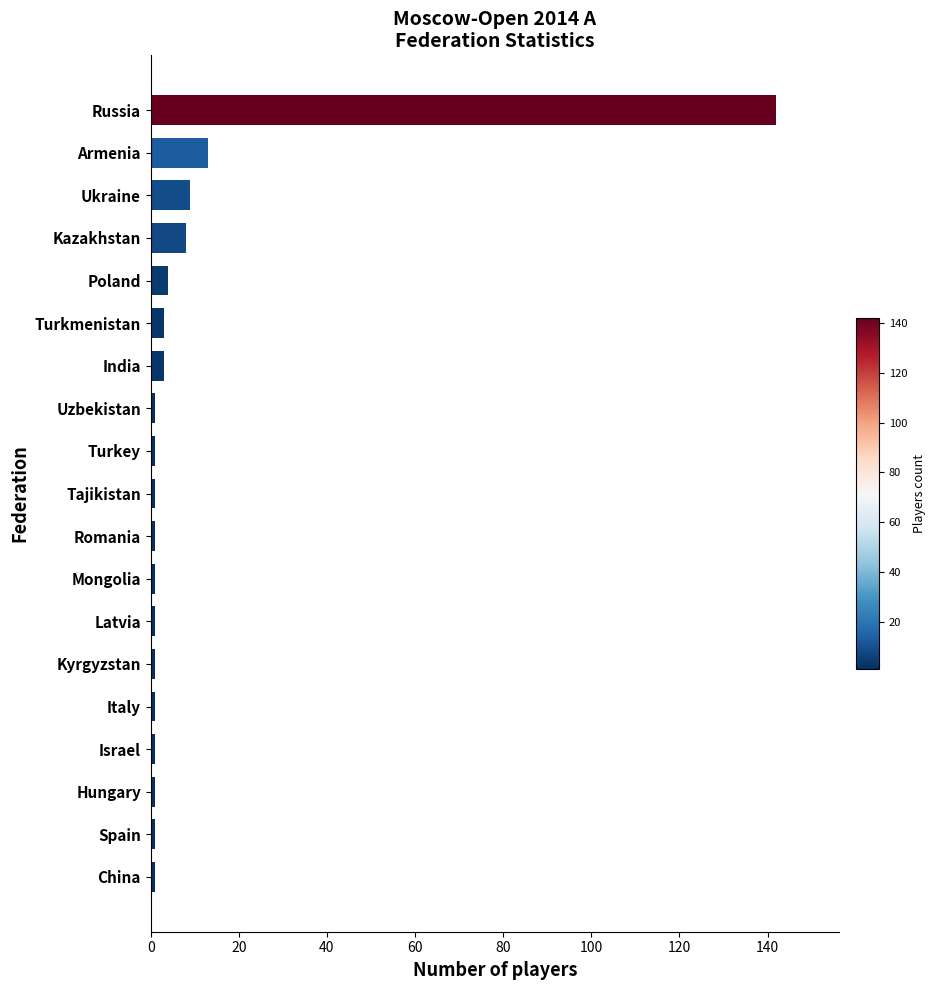

Between Turkmenistan and Ukraine, which is larger?

Ukraine